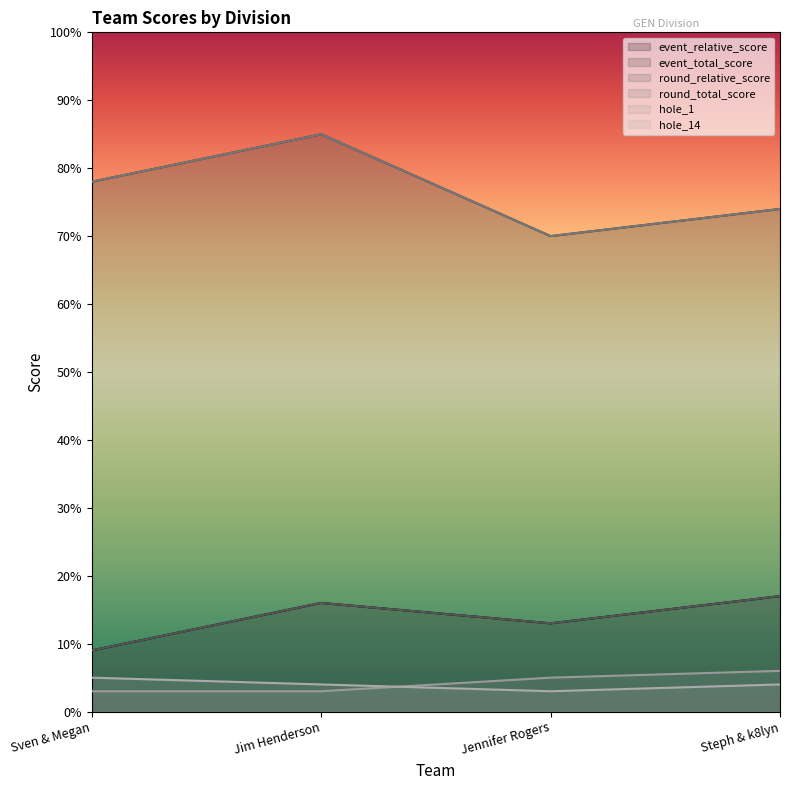

What is the label of the 4th point from the right?

Sven & Megan